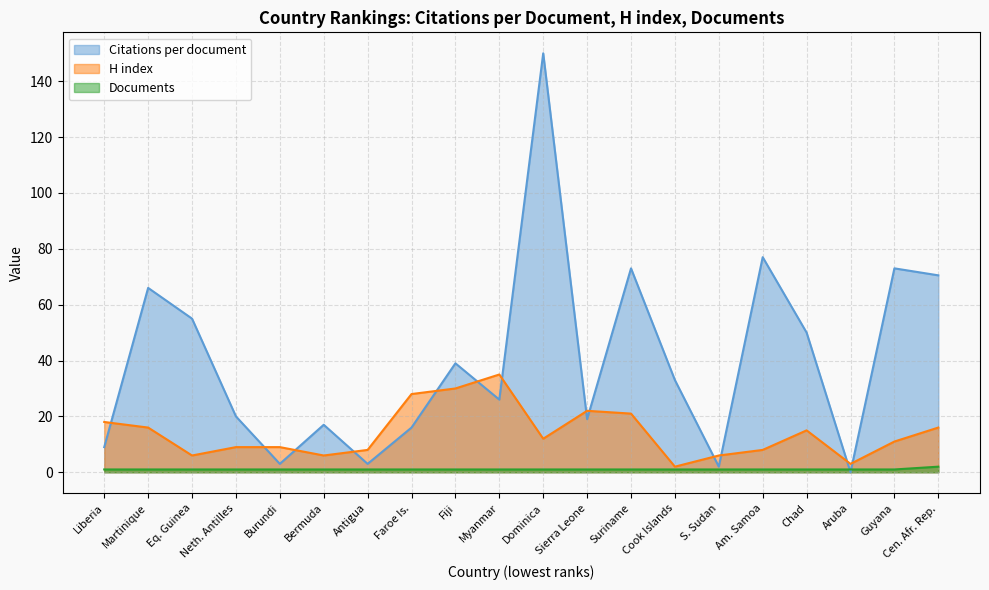

Between Eq. Guinea and Bermuda, which series saw the biggest shift?

Citations per document